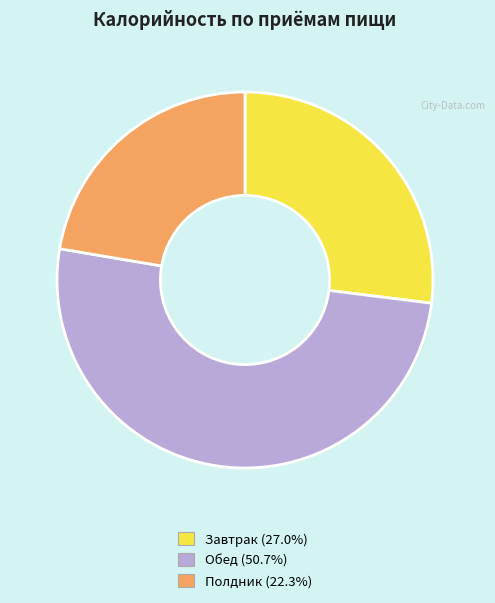

Does Полдник account for over 50% of the chart?

No